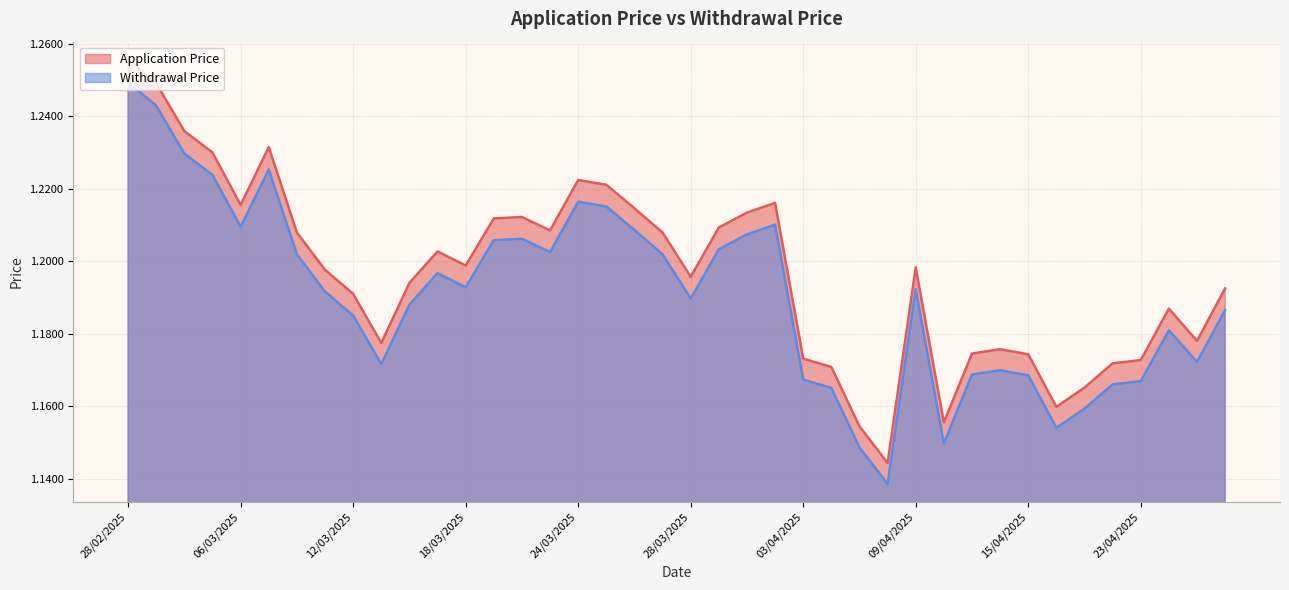

At 07/03/2025, list the series in order from smallest to largest.

Withdrawal Price, Application Price